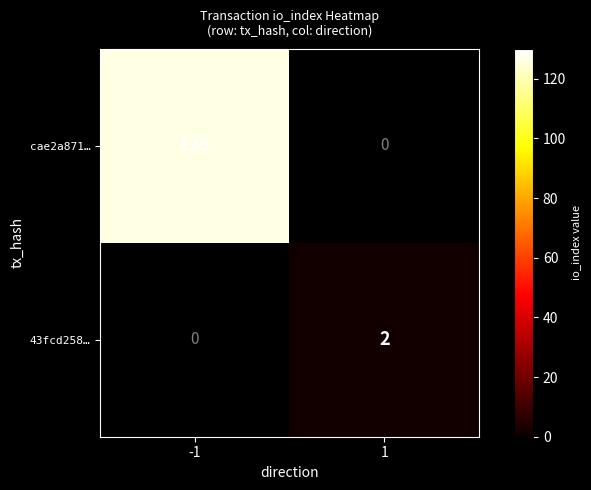

Is it true that cae2a871… equals 126 at -1?

True